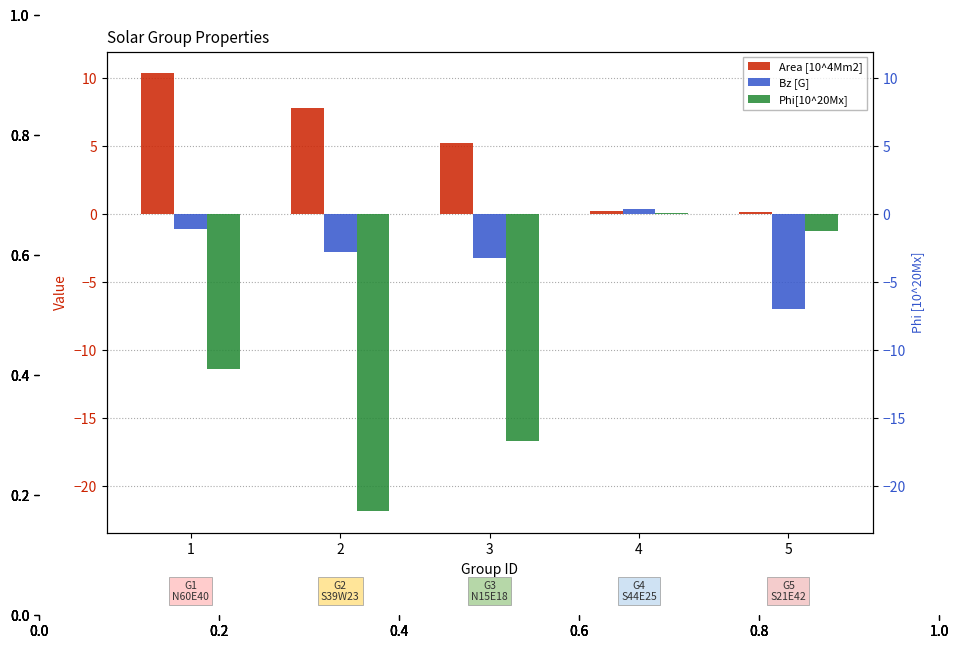

Are the bars horizontal?

No